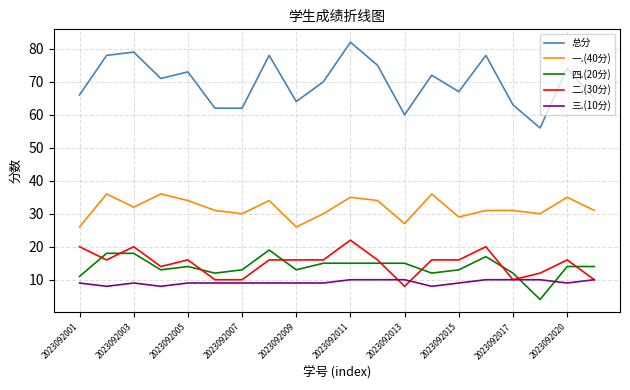

Which series has the largest range (max minus min)?

总分